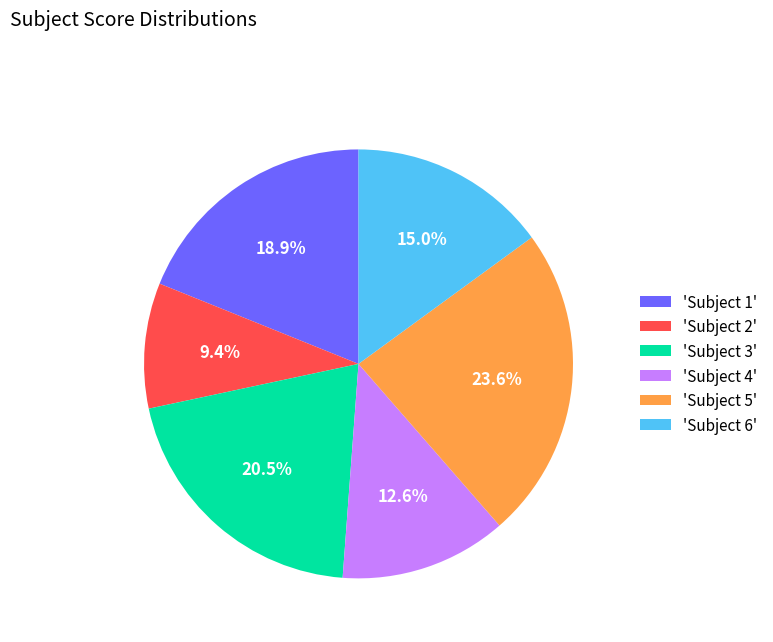

Approximately how many times larger is the value at 'Subject 4' compared to 'Subject 6'?

0.8